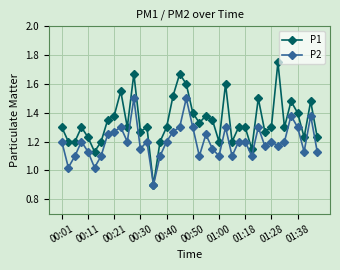

What is the sum of all P1 values?

53.7